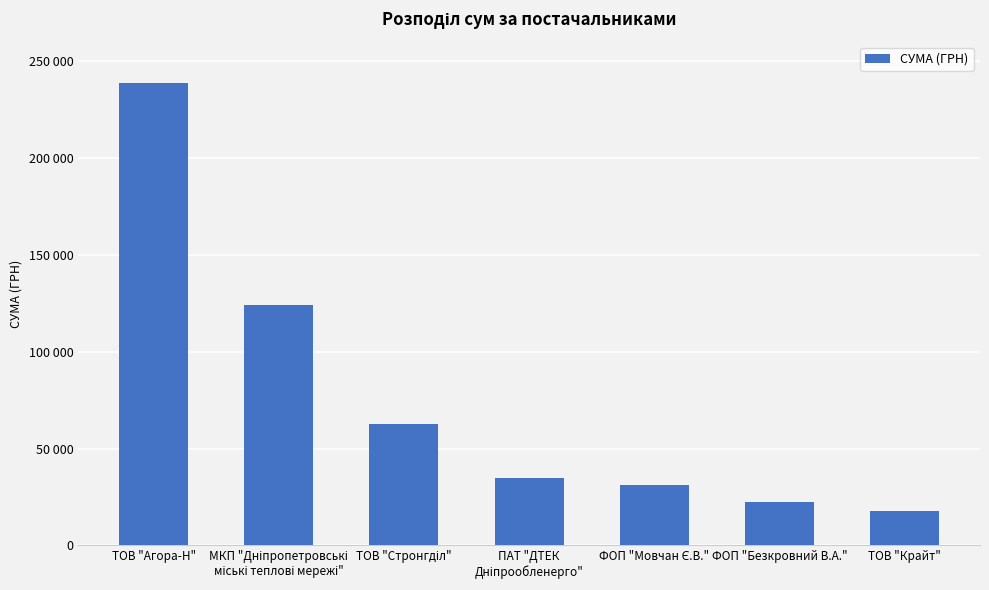

What is the label of the 2nd bar from the right?

ФОП "Безкровний В.А."